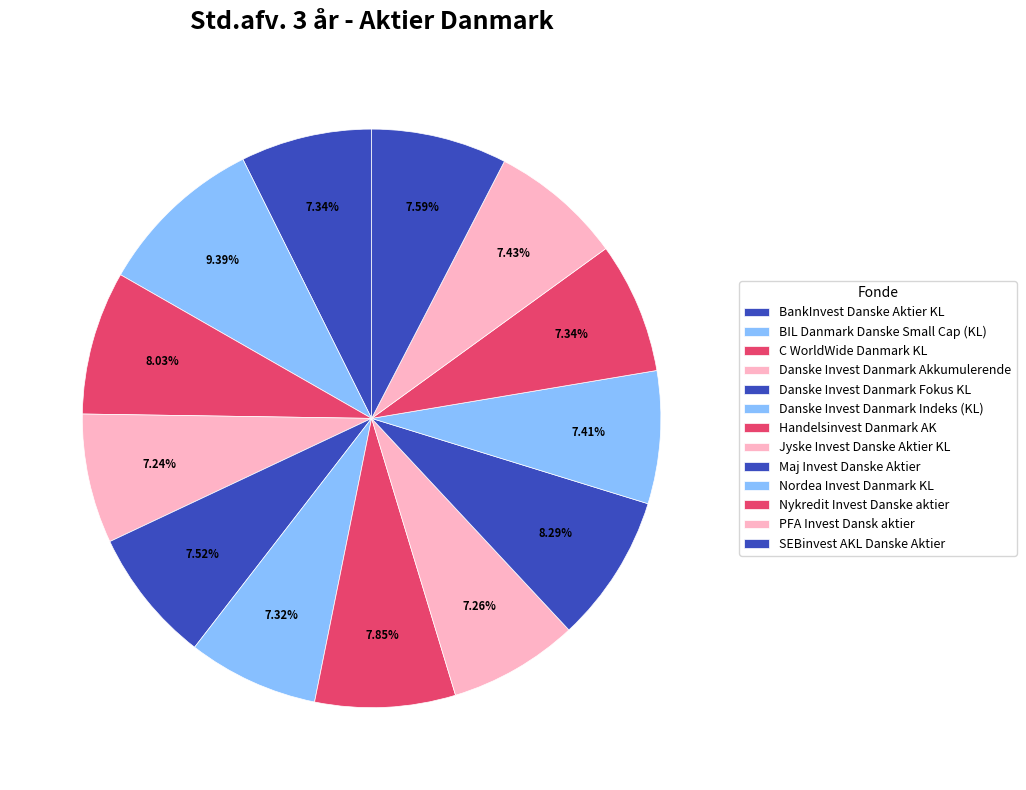

Is it true that BIL Danmark Danske Small Cap (KL) is 1% of the pie?

False